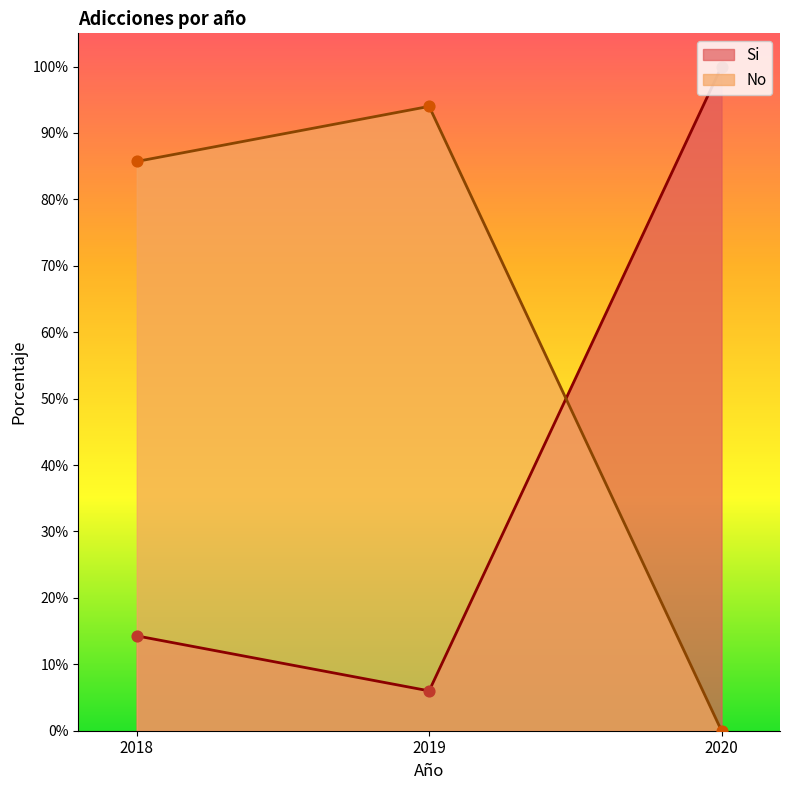

What are all the series names shown in the legend?

Si, No